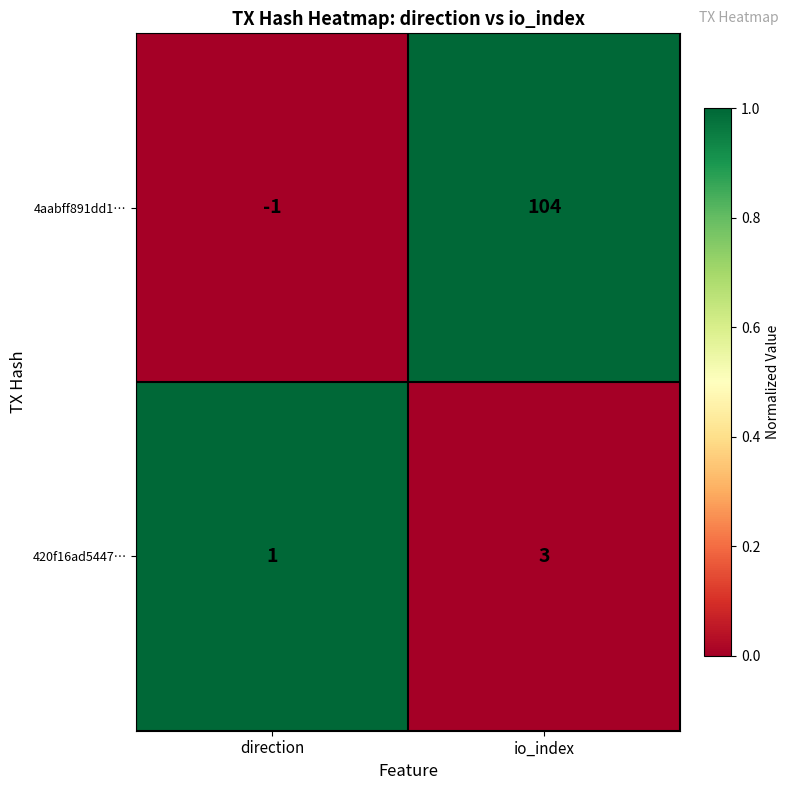

Is it true that 420f16ad5447… equals 3 at io_index?

True